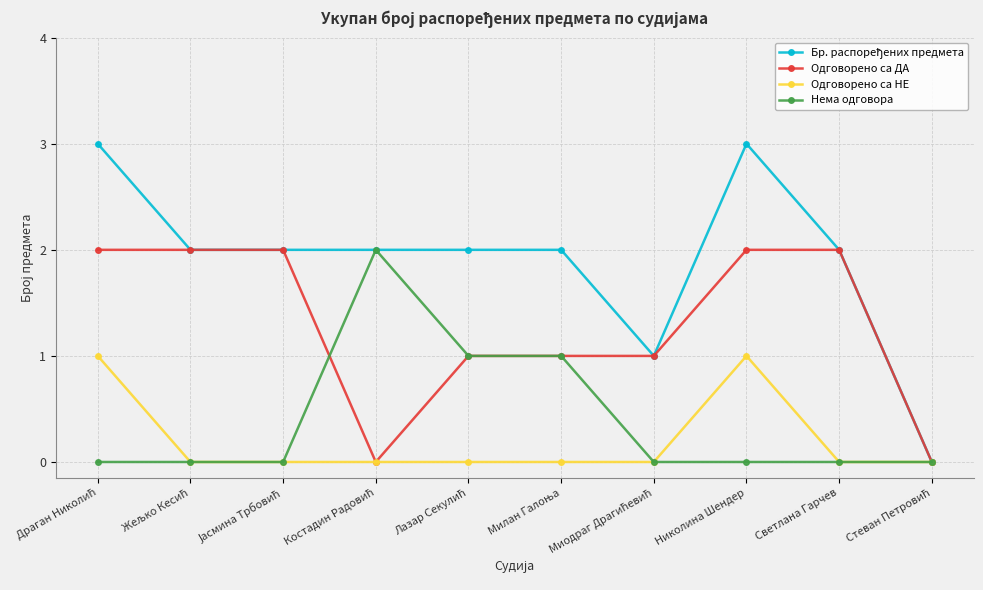

What is the maximum value shown in the chart?

3